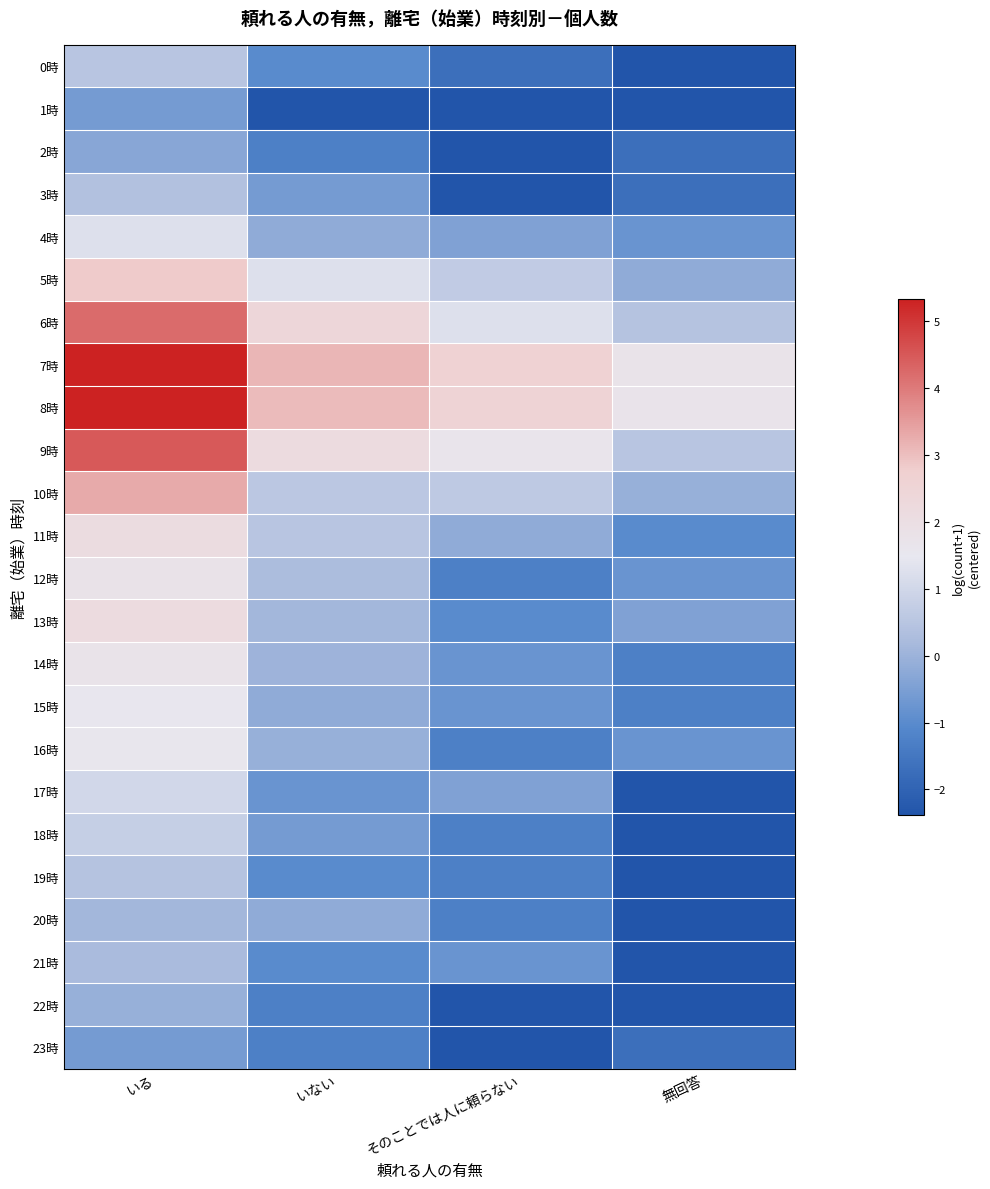

Rank the series by their maximum value, from lowest to highest.

1時, 23時, 2時, 22時, 20時, 21時, 3時, 19時, 0時, 18時, 17時, 4時, 15時, 16時, 14時, 12時, 11時, 13時, 5時, 10時, 6時, 9時, 7時, 8時